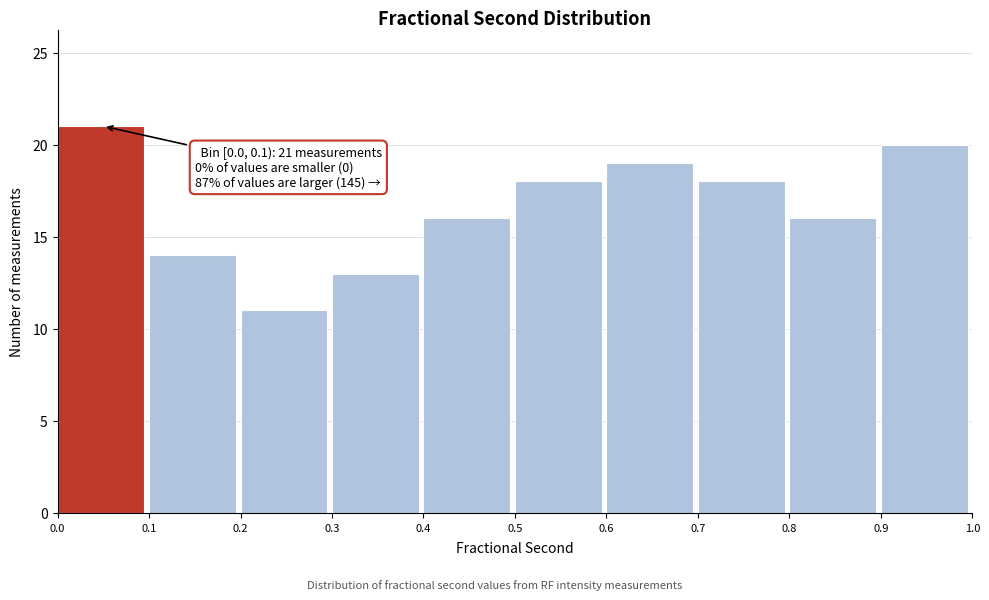

Over which range of the x-axis is the bar tallest?

0.0 to 0.1